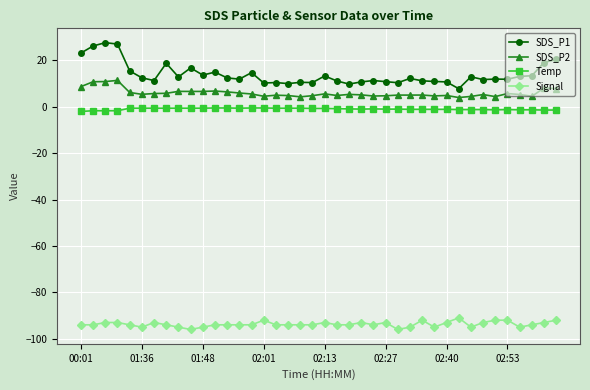

What is the value of the SDS_P1 point at the 7th from the left?

11.3